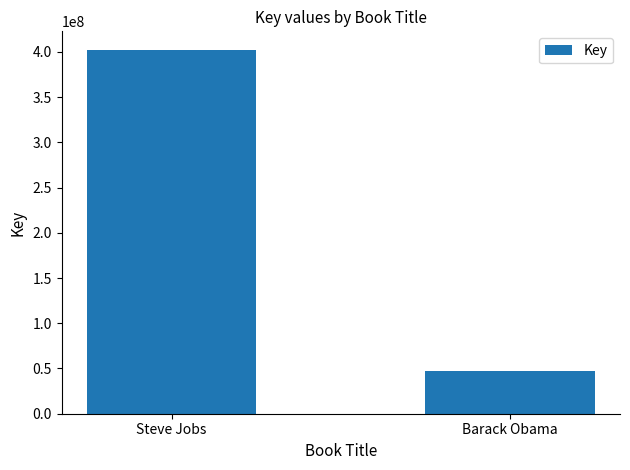

Reading right to left, extract all data points from this chart.

Barack Obama=47727476	Steve Jobs=402494906